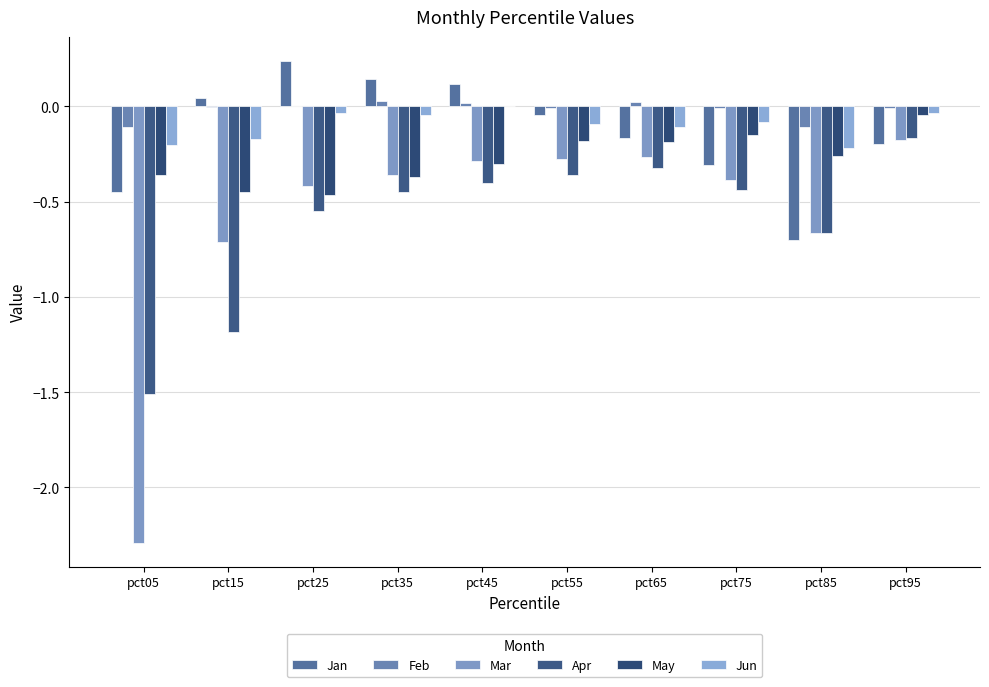

What is the sum of all Jan values?

-1.3